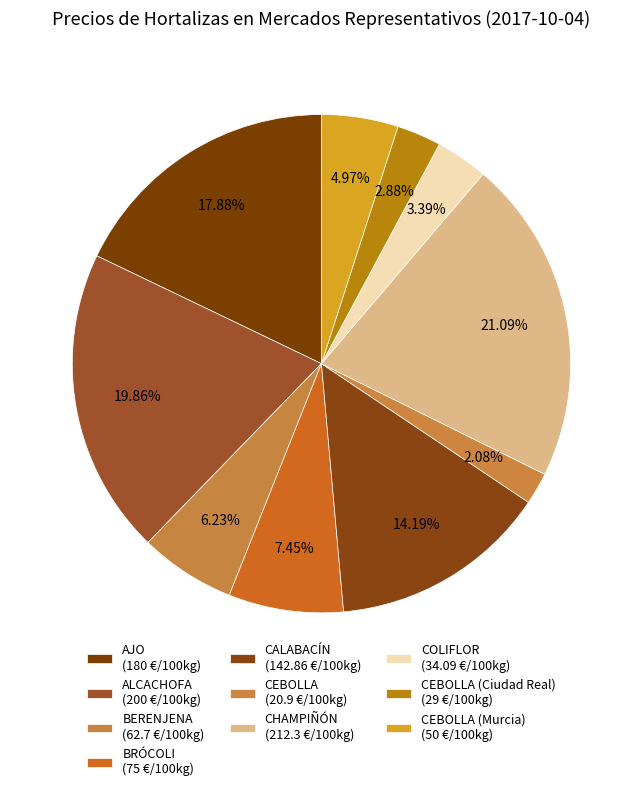

To the nearest percent, what is the difference between the largest and smallest slice percentages?

19%